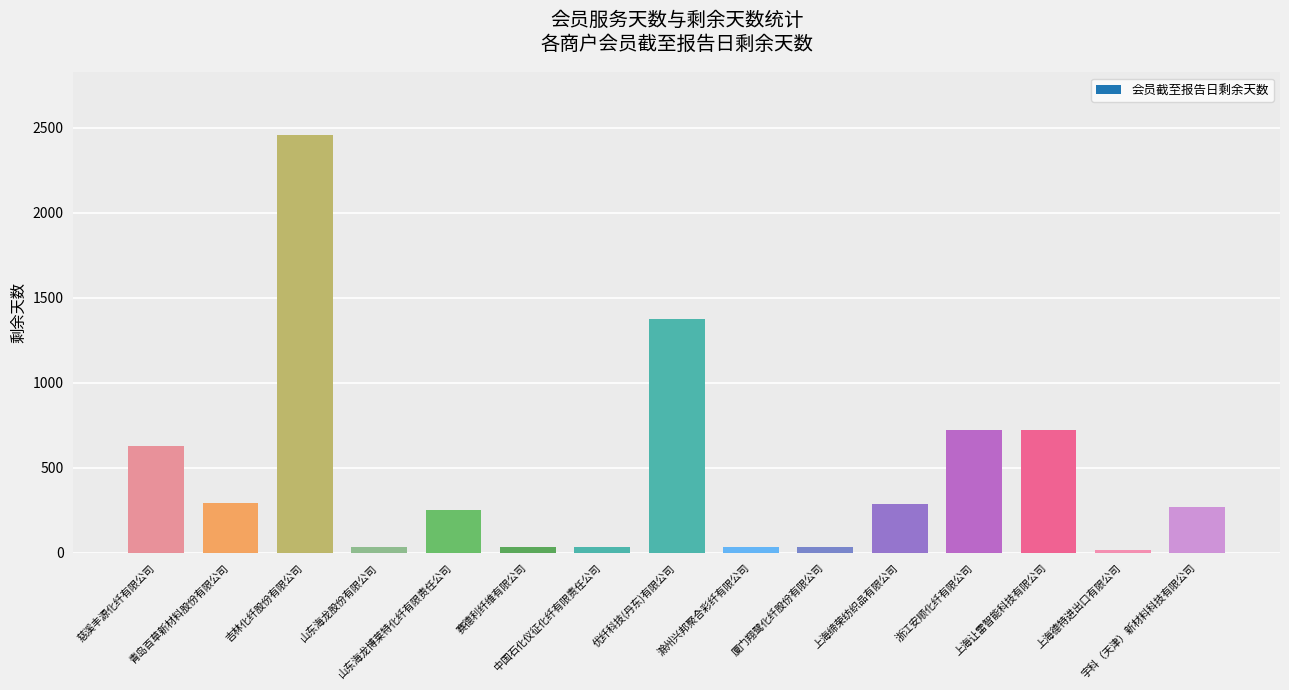

What is the change in value from 赛德利纤维有限公司 to 上海缔荣纺织品有限公司?

+250